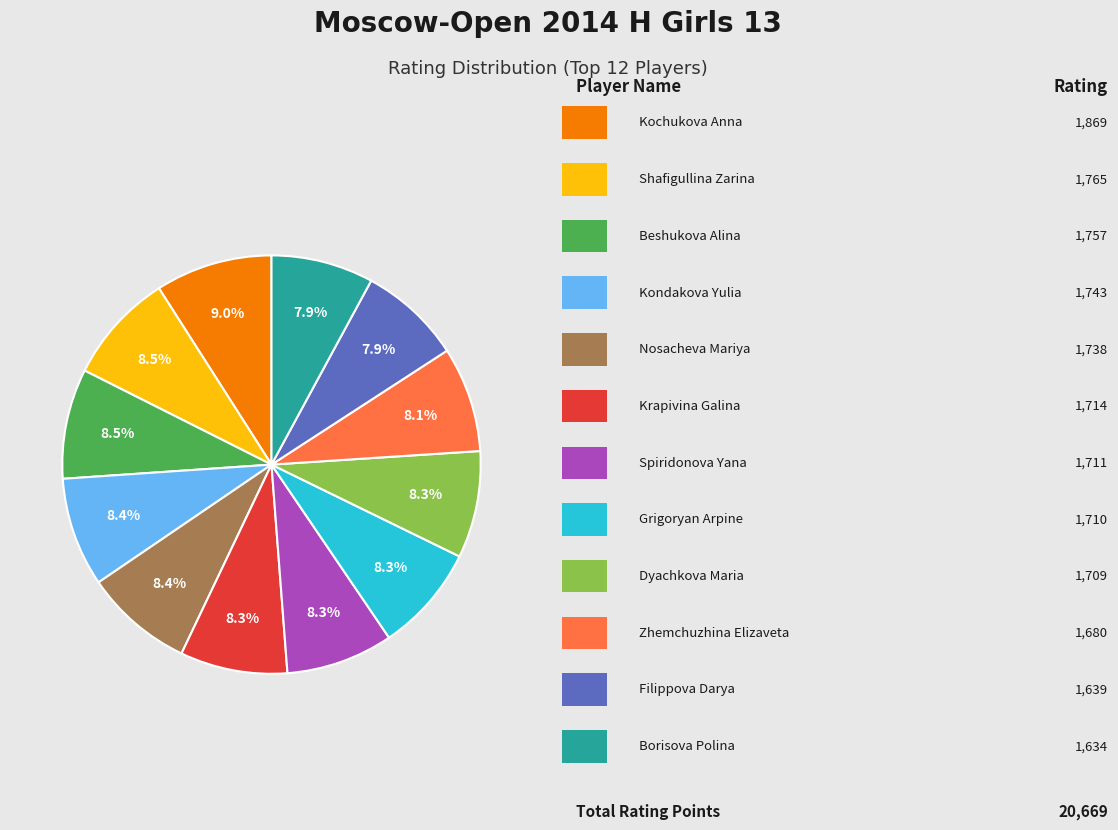

Is there any slice that represents more than half of the pie?

No